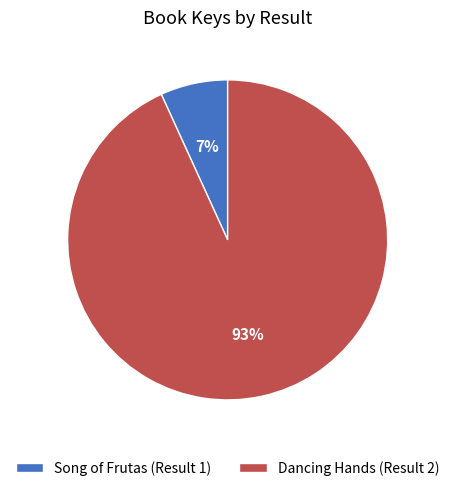

How many slices are in this pie chart?

2